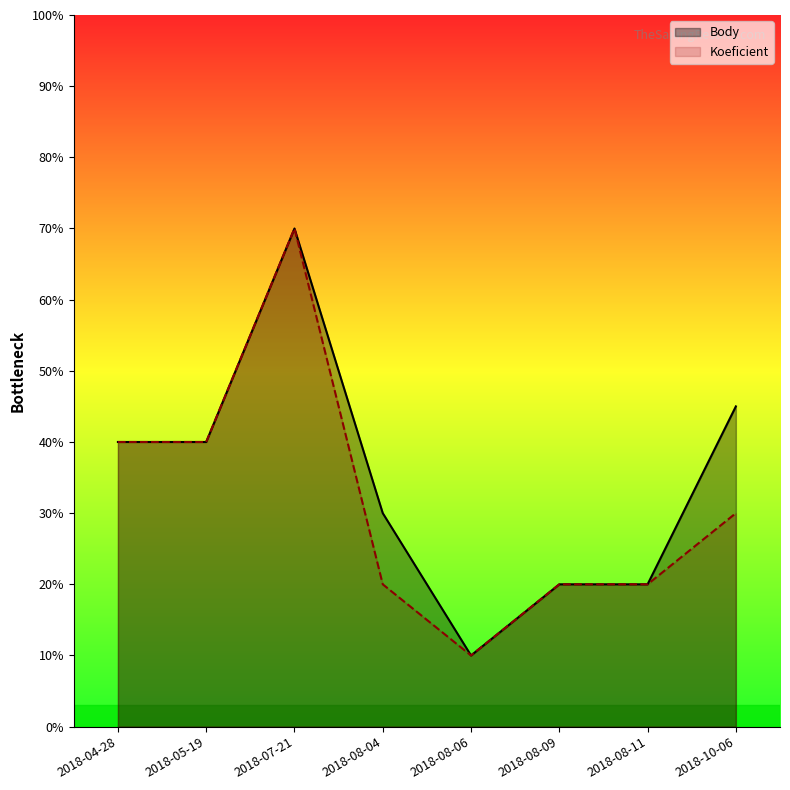

Reading left to right, extract all data points from this chart.

Body: 2018-04-28=4.0	2018-05-19=4.0	2018-07-21=7.0	2018-08-04=3.0	2018-08-06=1.0	2018-08-09=2.0	2018-08-11=2.0	2018-10-06=4.5
Koeficient: 2018-04-28=4.0	2018-05-19=4.0	2018-07-21=7.0	2018-08-04=2.0	2018-08-06=1.0	2018-08-09=2.0	2018-08-11=2.0	2018-10-06=3.0